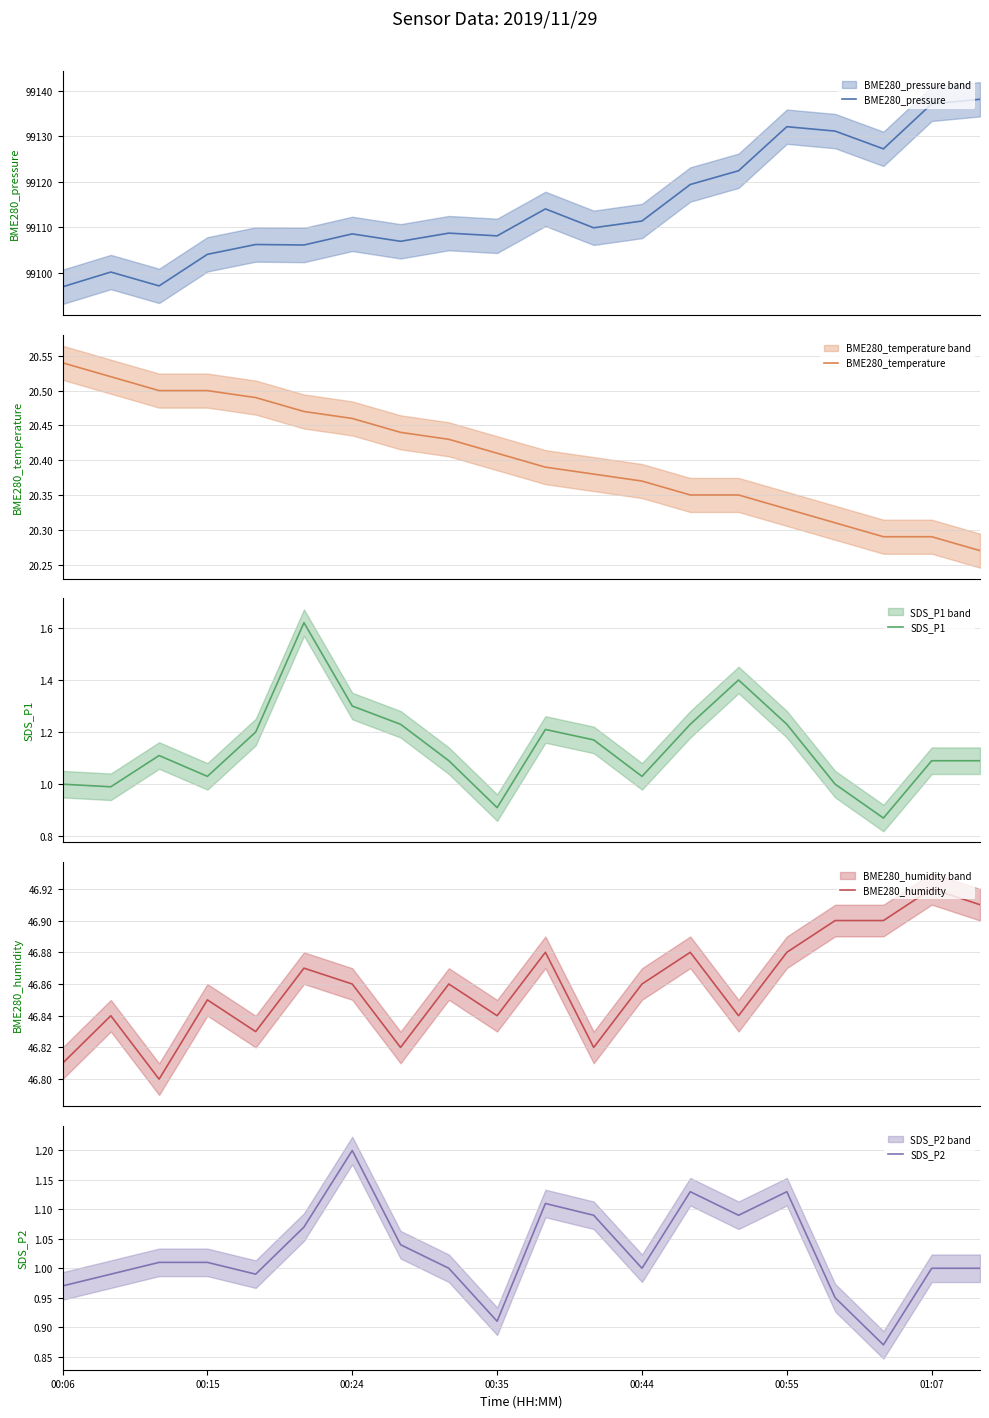

What is the label of the 11th point from the left?

10